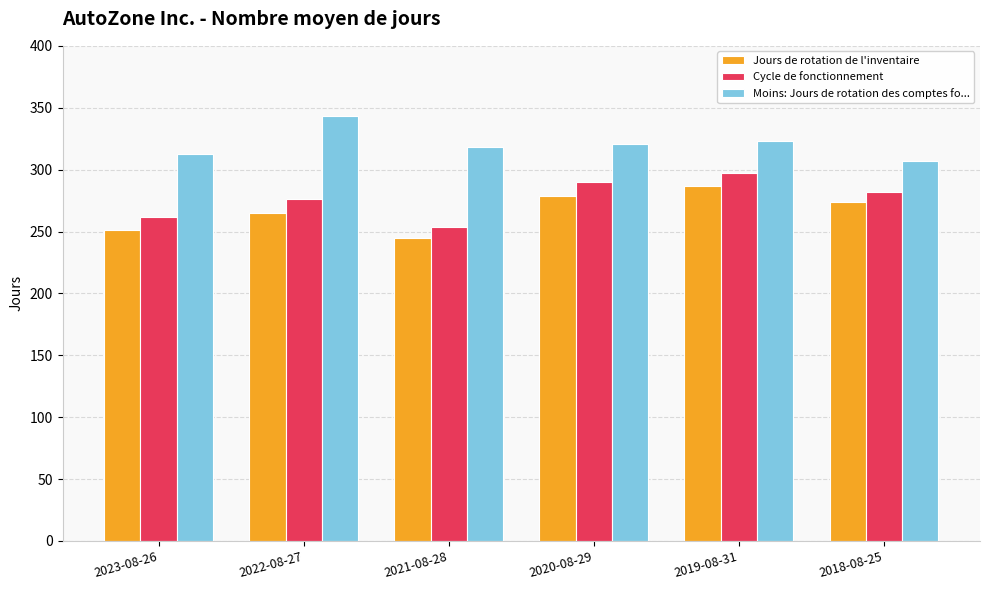

Reading right to left, transcribe all the data shown in this chart.

Jours de rotation de l'inventaire: 274	287	279	245	265	251
Cycle de fonctionnement: 282	297	290	254	276	262
Moins: Jours de rotation des comptes fo...: 307	323	321	318	343	313